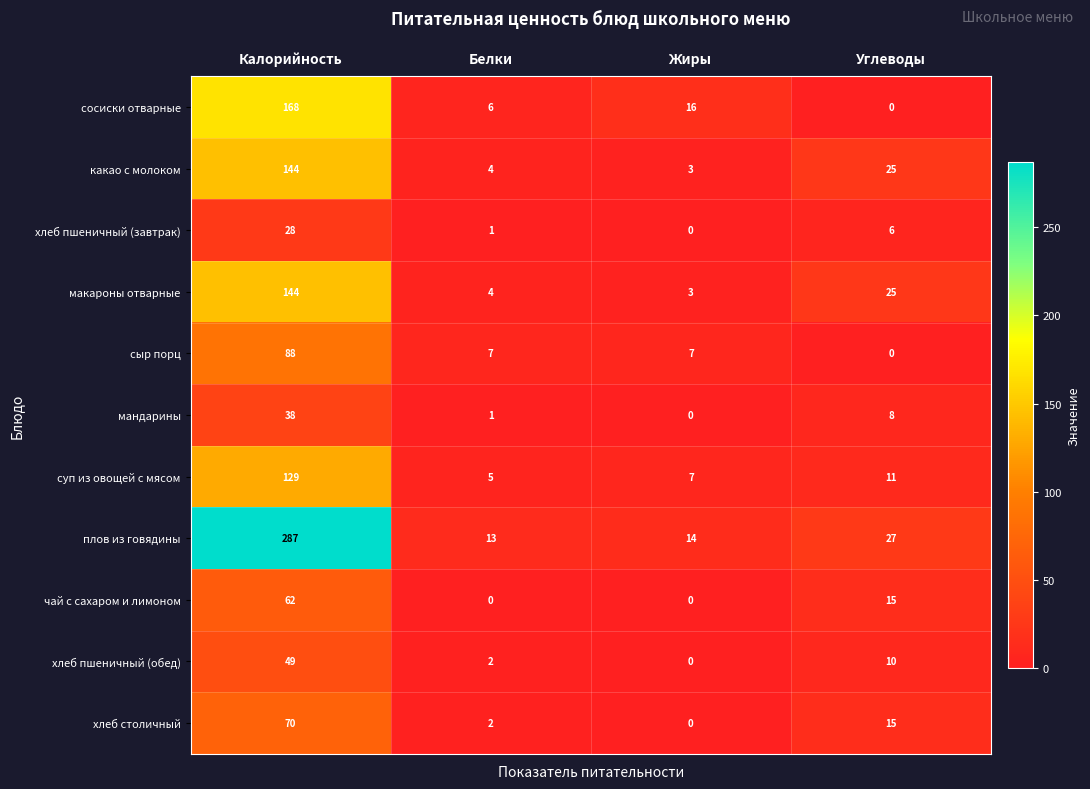

Which category has the highest value in the чай с сахаром и лимоном series?

Калорийность